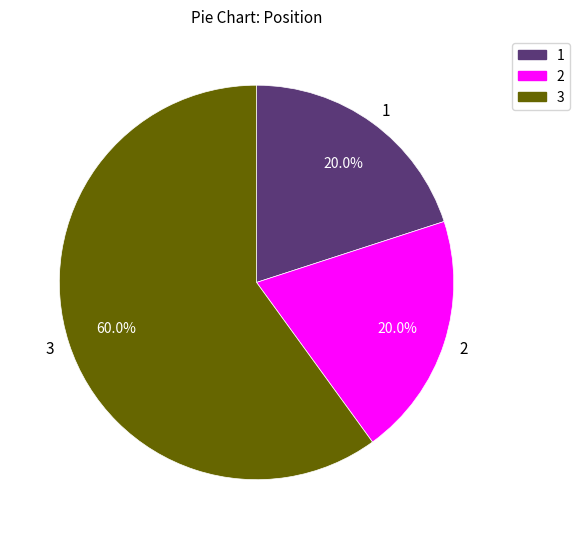

Which category has the biggest portion of the pie?

3